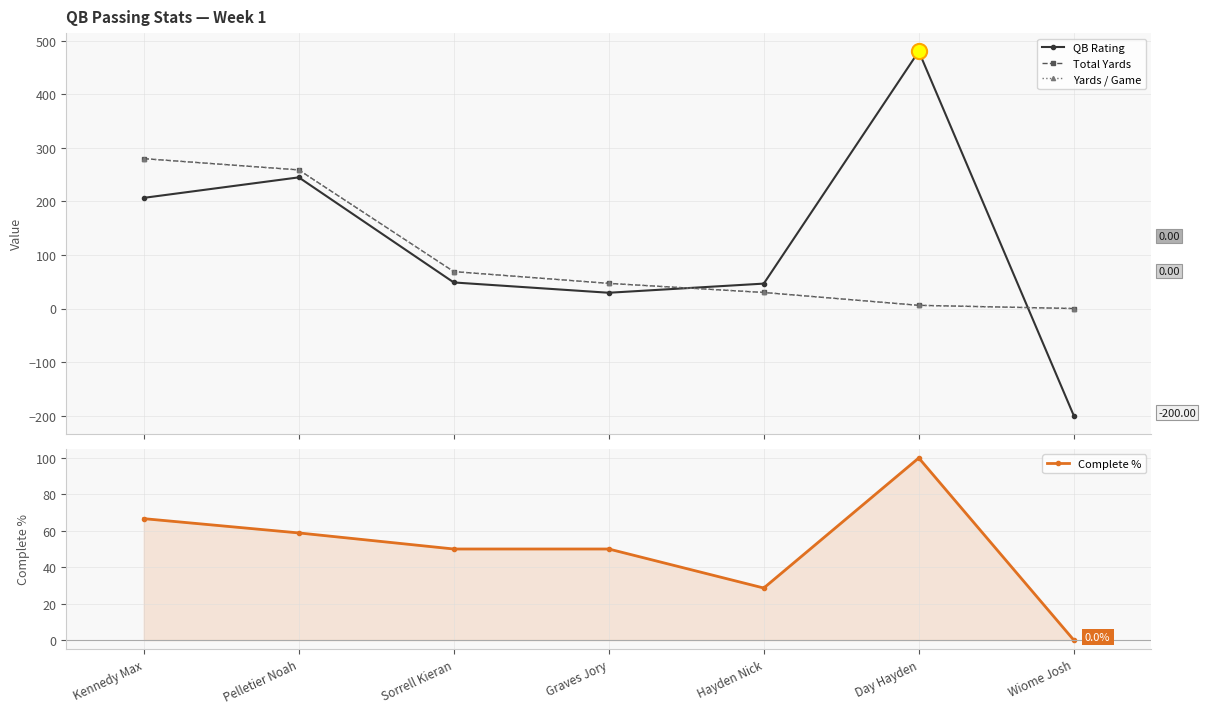

At which category is the sum across all series the highest?

Kennedy Max